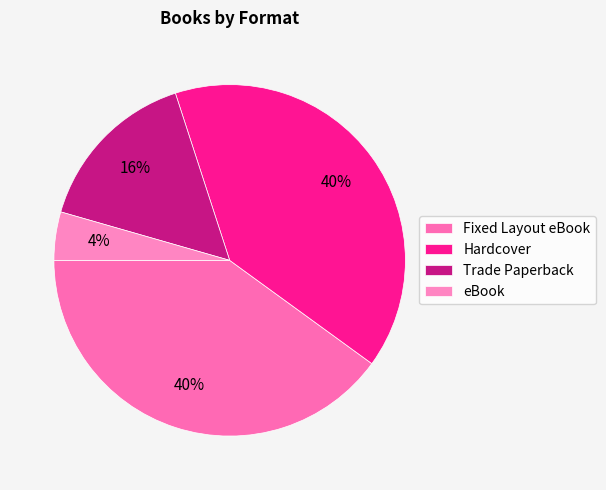

The Trade Paperback slice represents 1% of the pie. True or false?

False